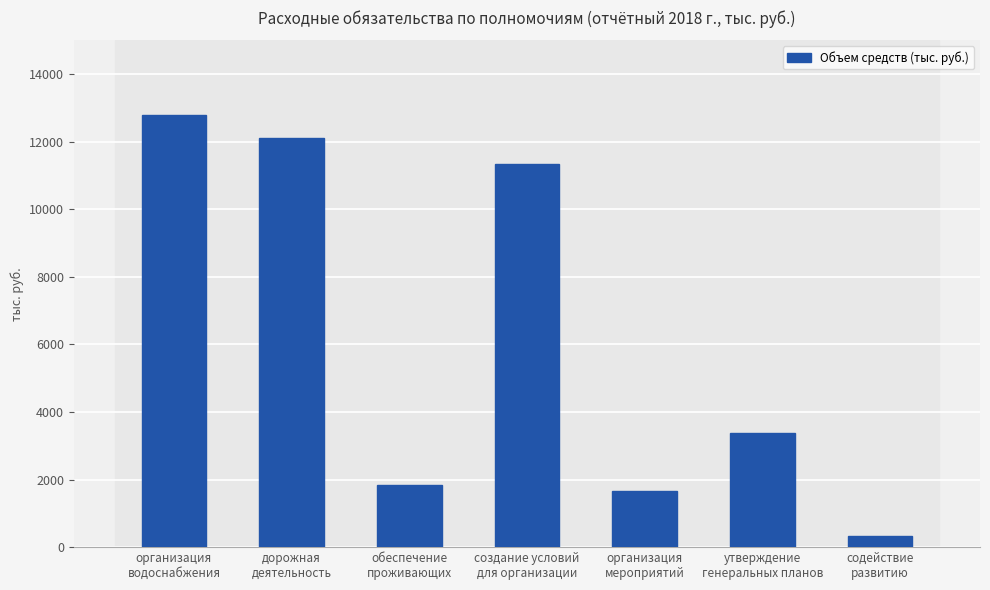

Which has a higher value, обеспечение
проживающих or создание условий
для организации?

создание условий
для организации